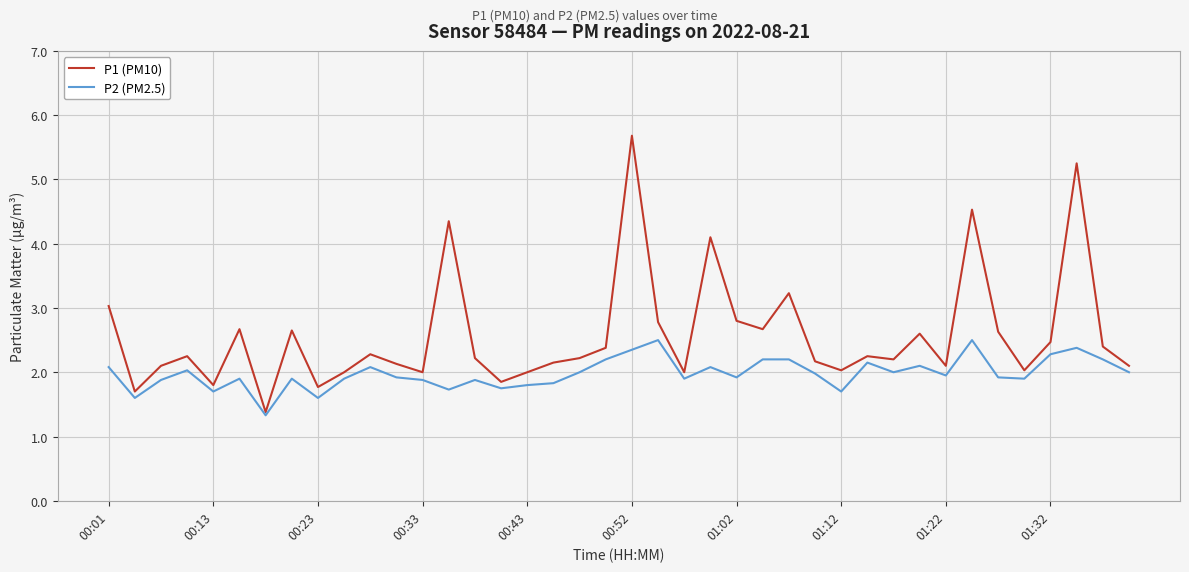

Which series has the largest total across all categories?

P1 (PM10)